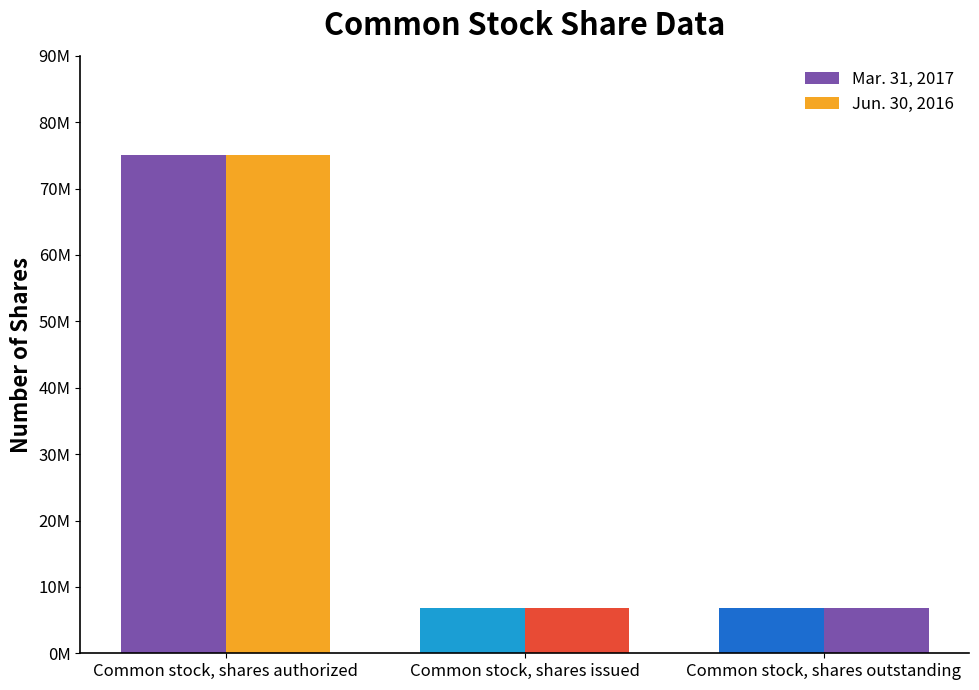

Rank the series at Common stock, shares outstanding from lowest to highest value.

Mar. 31, 2017, Jun. 30, 2016